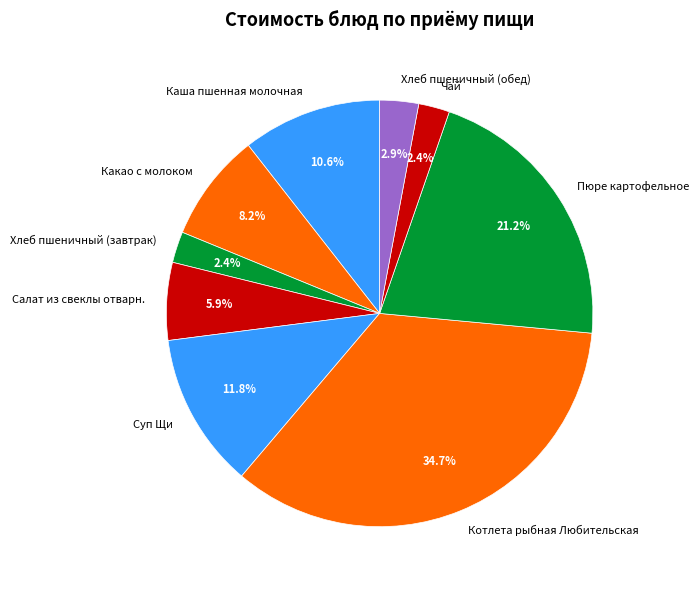

Approximately how many times larger is the value at Салат из свеклы отварн. compared to Какао с молоком?

0.7